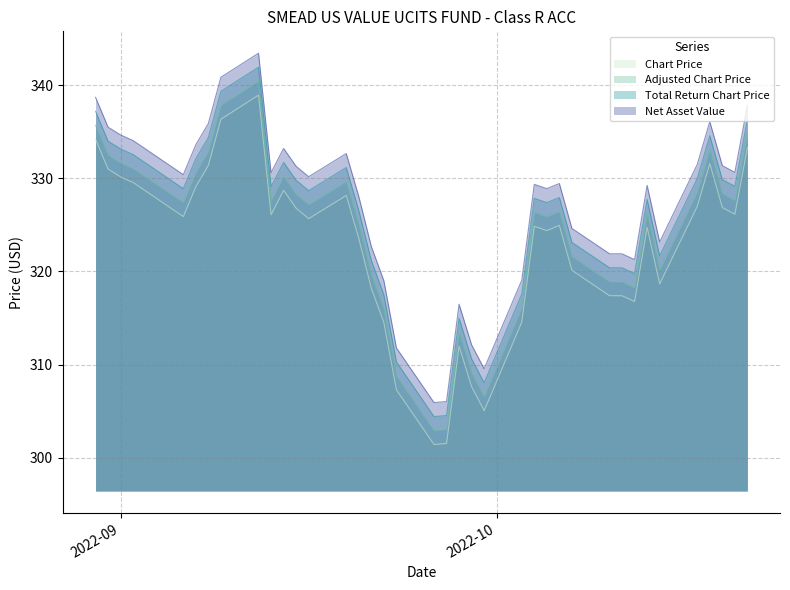

At 2022-09-23, list the series in order from smallest to largest.

Chart Price, Adjusted Chart Price, Total Return Chart Price, Net Asset Value